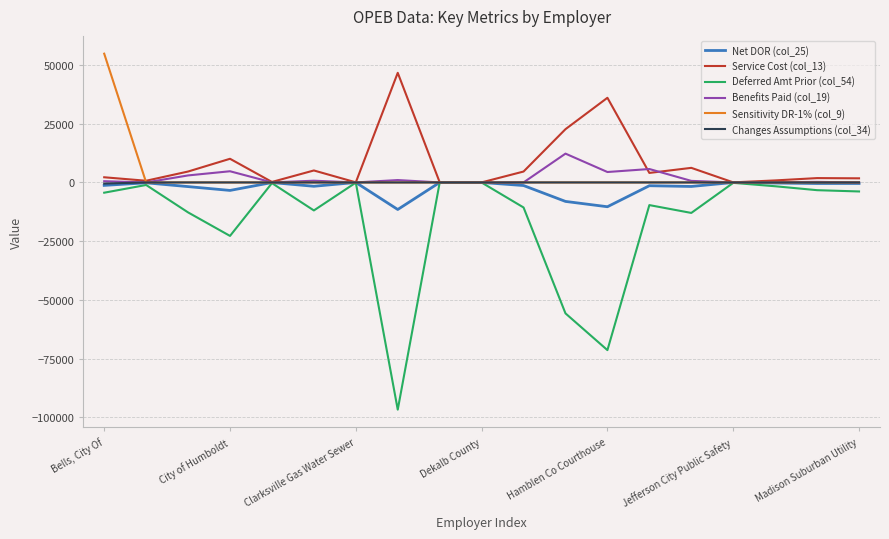

Which series has the largest range (max minus min)?

Deferred Amt Prior (col_54)